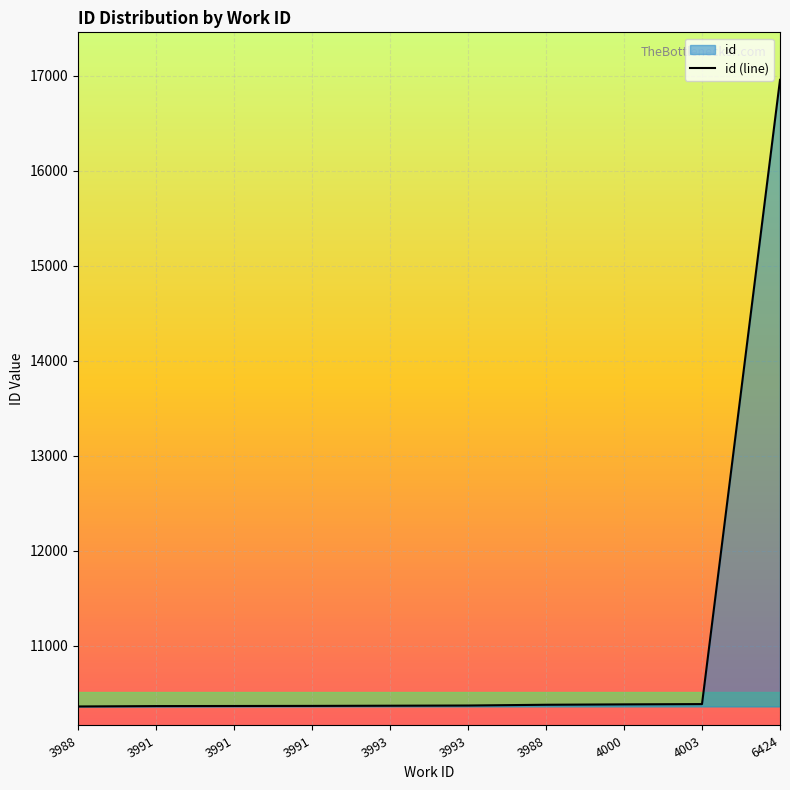

How many data points are less than 10369?

5